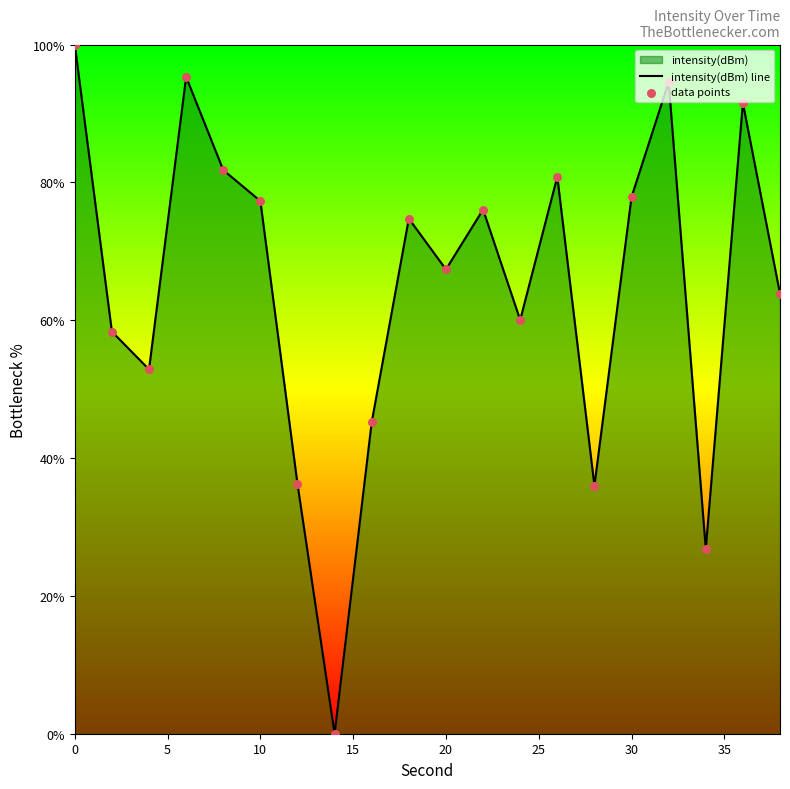

Which series has the largest Y range (max minus min)?

intensity(dBm) line